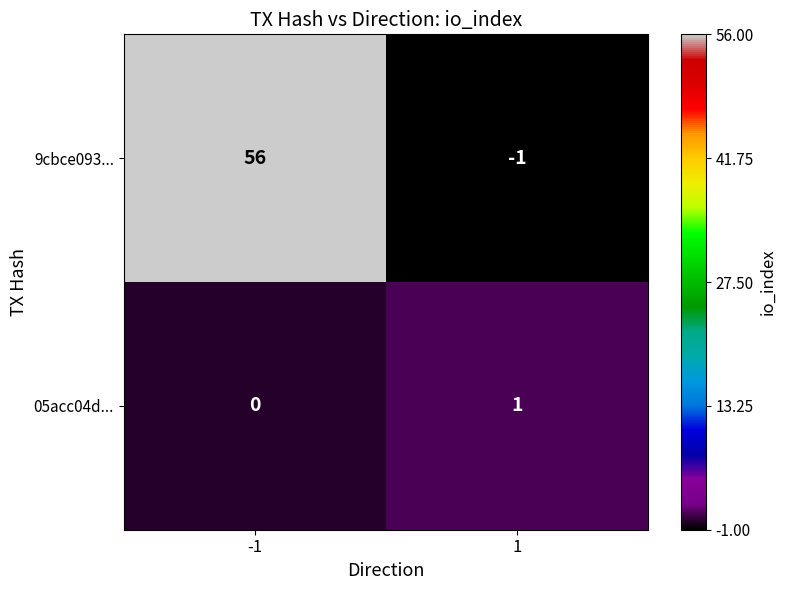

Reading left to right, list all the values displayed in this chart.

9cbce093...: -1=56	1=-1
05acc04d...: -1=0	1=1